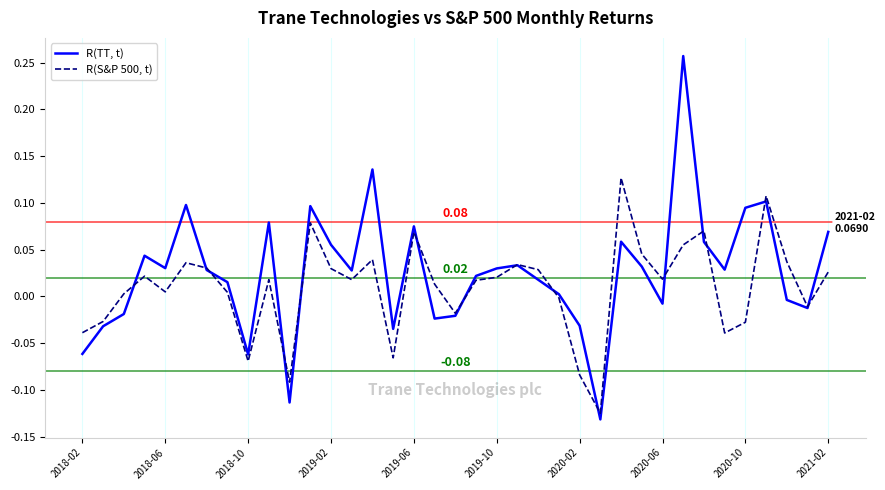

How many series are shown in this chart?

2